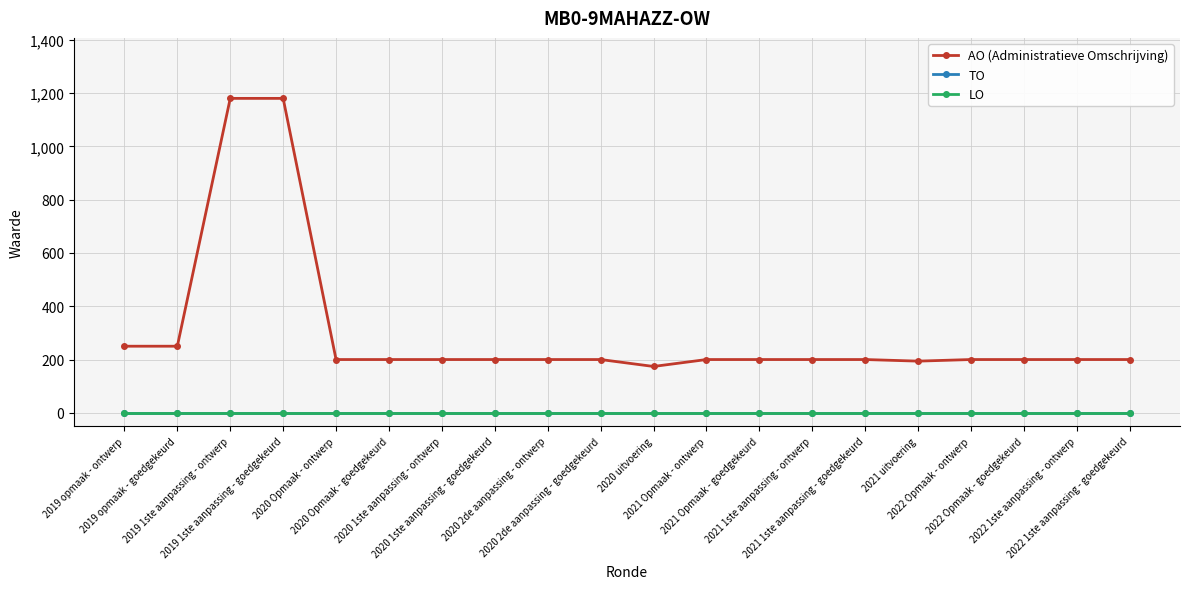

Does the chart have visible grid lines?

Yes